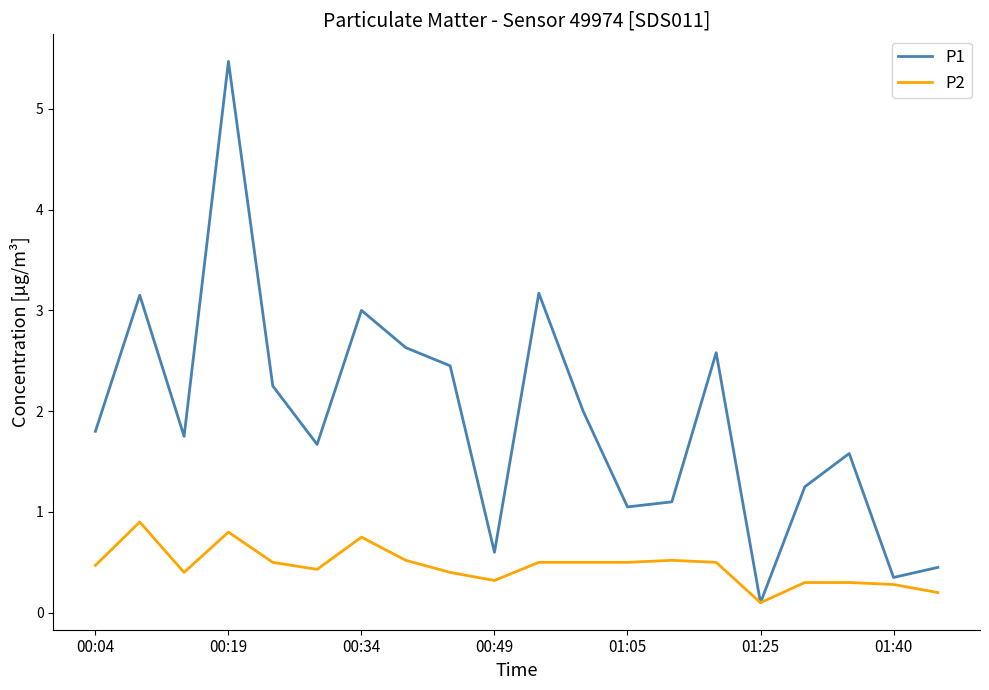

What is the sum of all P2 values?

9.2